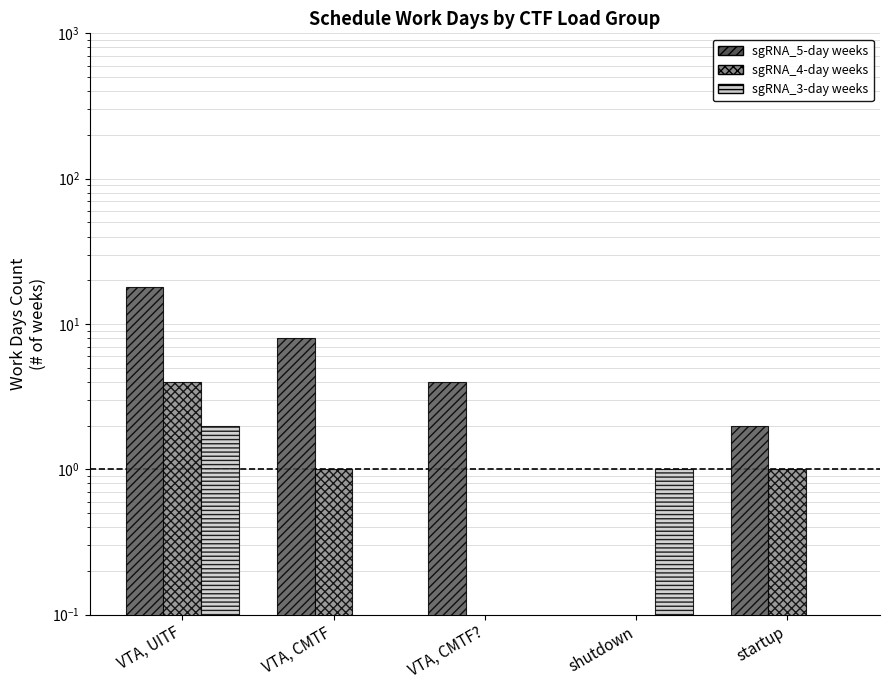

What are all the series names shown in the legend?

sgRNA_5-day weeks, sgRNA_4-day weeks, sgRNA_3-day weeks